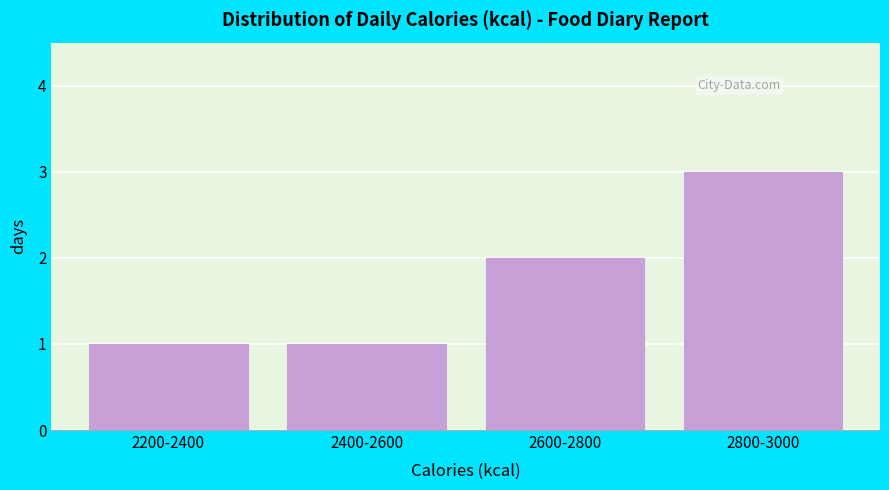

Reading left to right, list all the values displayed in this chart.

2200-2400=1	2400-2600=1	2600-2800=2	2800-3000=3